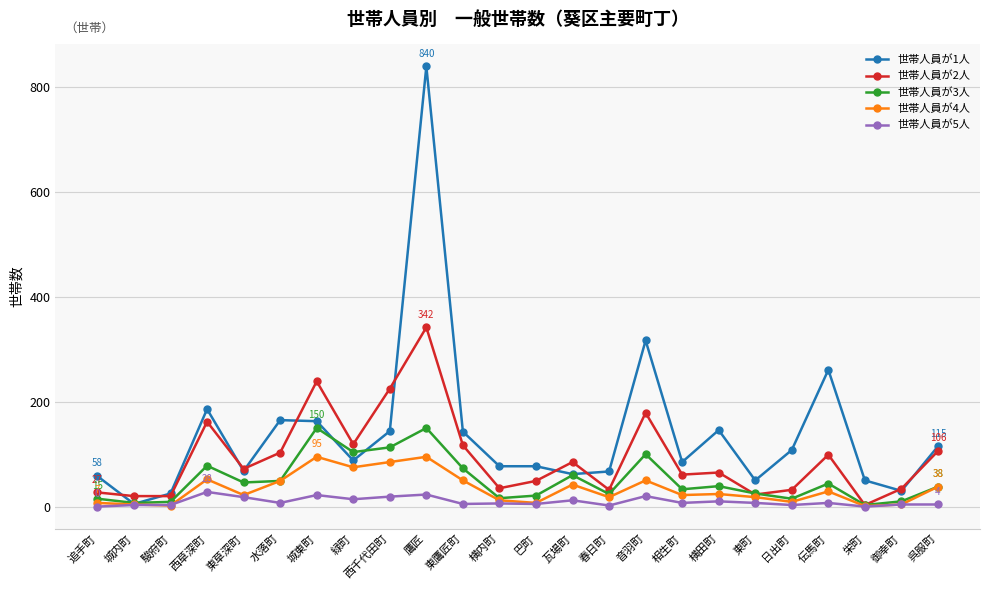

True or false: 世帯人員が1人 has a value of 5 at 城内町.

True